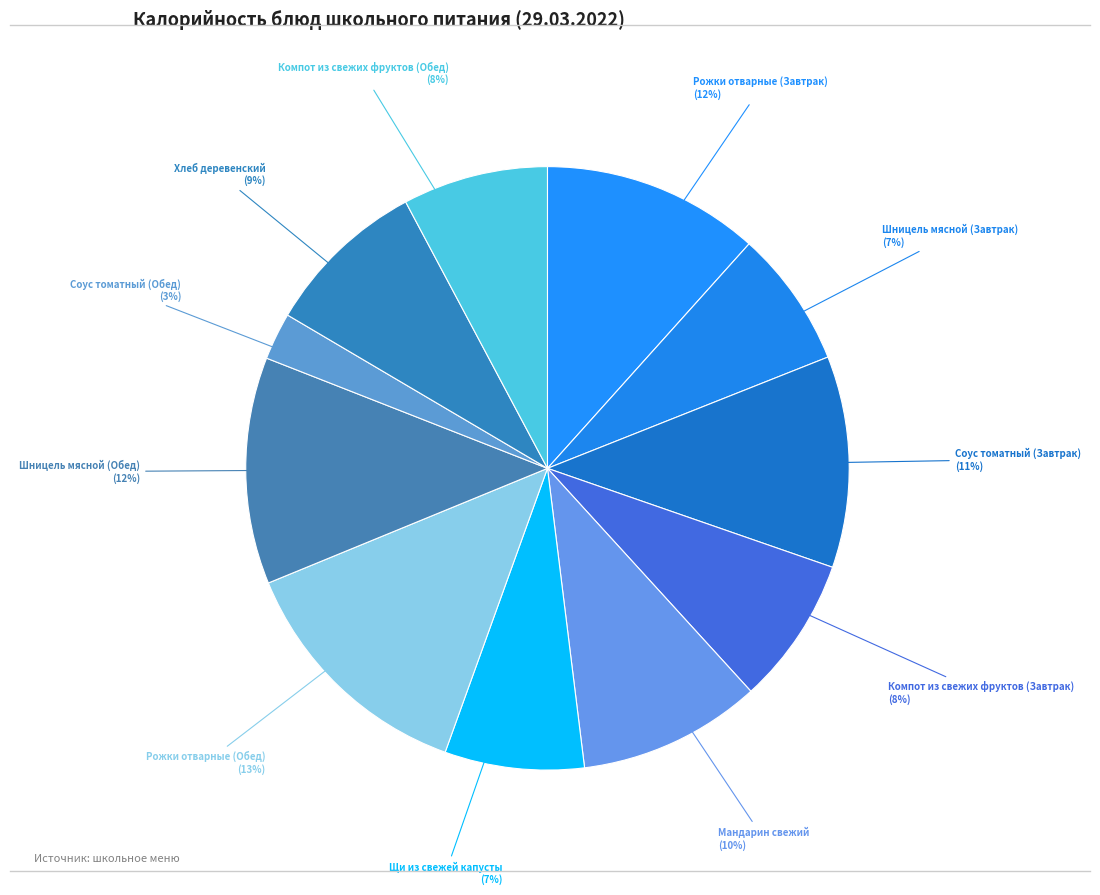

Rank the categories by value from lowest to highest.

Соус томатный (Обед), Шницель мясной (Завтрак), Щи из свежей капусты, Компот из свежих фруктов (Обед), Компот из свежих фруктов (Завтрак), Хлеб деревенский, Мандарин свежий, Соус томатный (Завтрак), Рожки отварные (Завтрак), Шницель мясной (Обед), Рожки отварные (Обед)